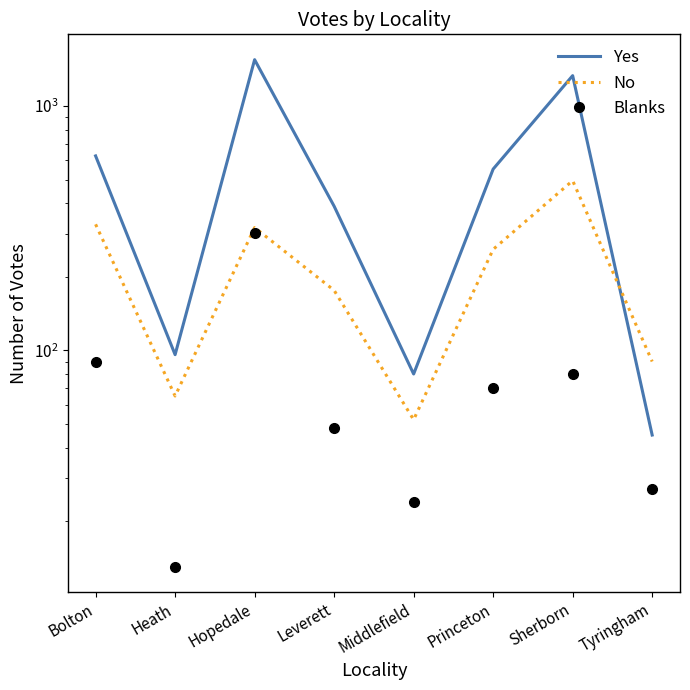

How many lines are shown in the chart?

3